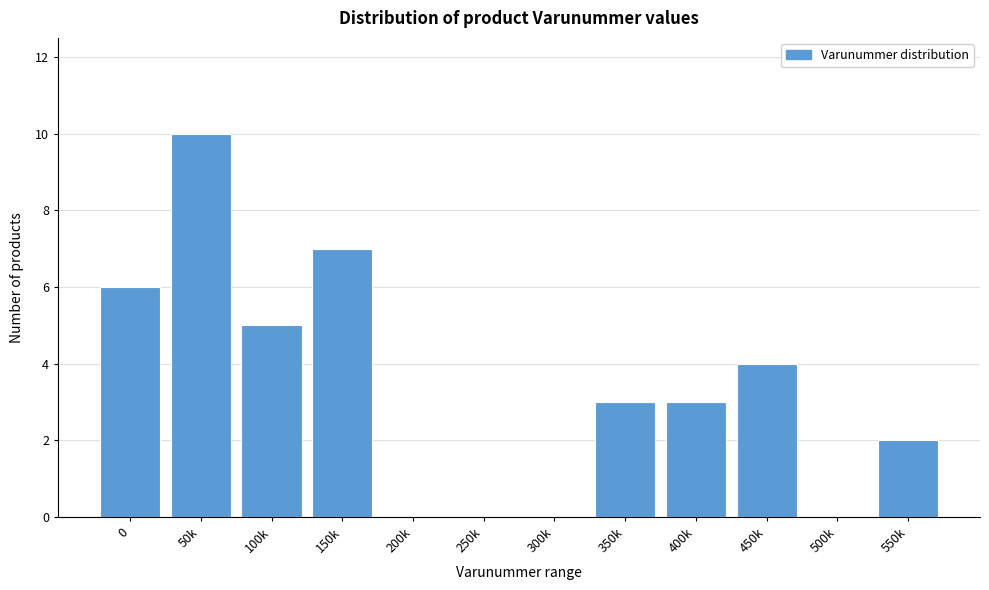

Reading left to right, what are all the values shown in this chart?

0=6	50k=10	100k=5	150k=7	200k=0	250k=0	300k=0	350k=3	400k=3	450k=4	500k=0	550k=2